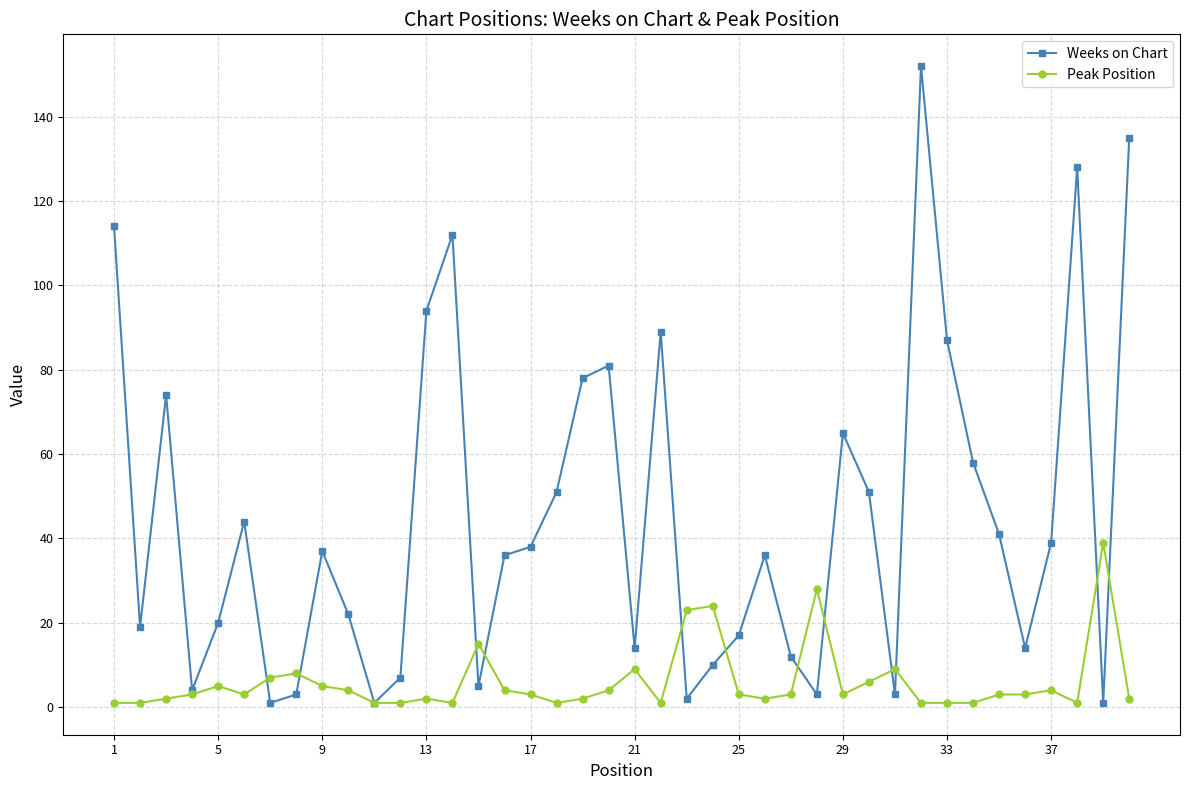

Rank the series by their average value, from highest to lowest.

Weeks on Chart, Peak Position